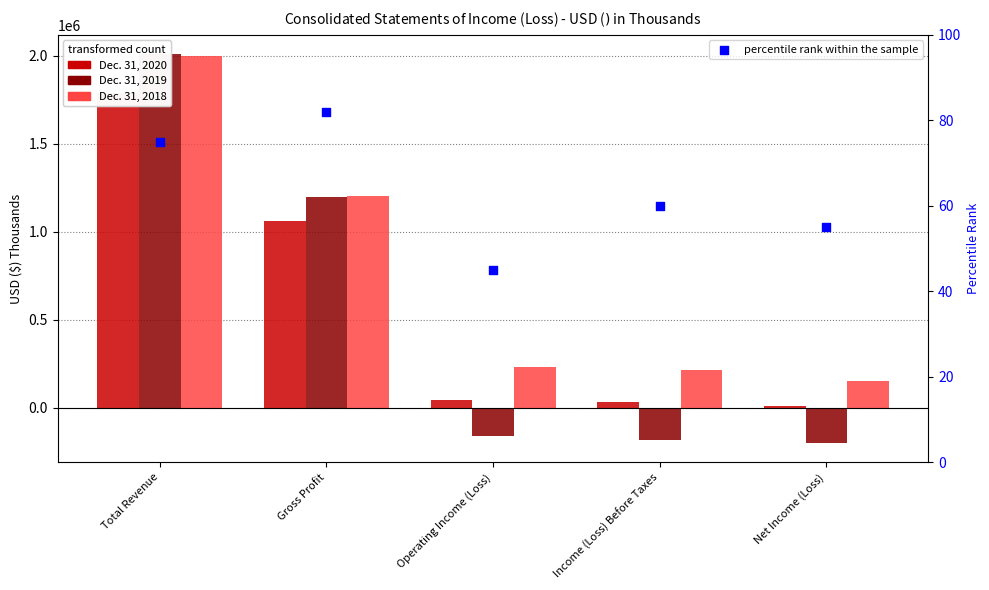

Which series has the widest spread of Y values?

Dec. 31, 2019